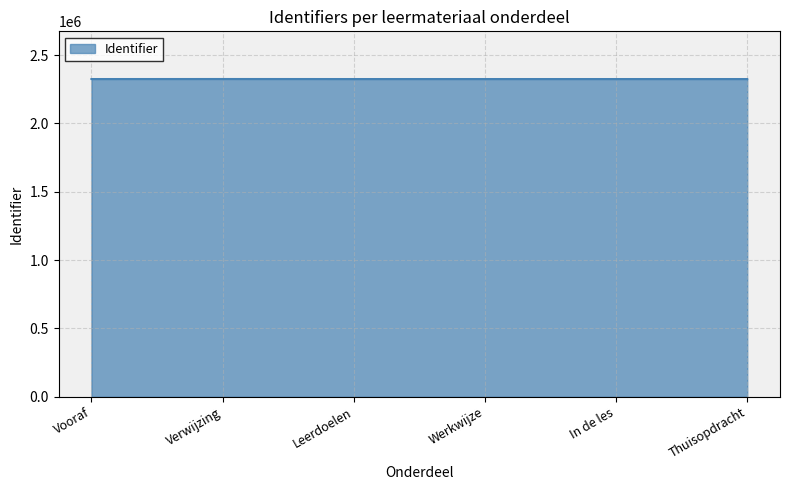

What is the difference between the second highest and second lowest values?

17